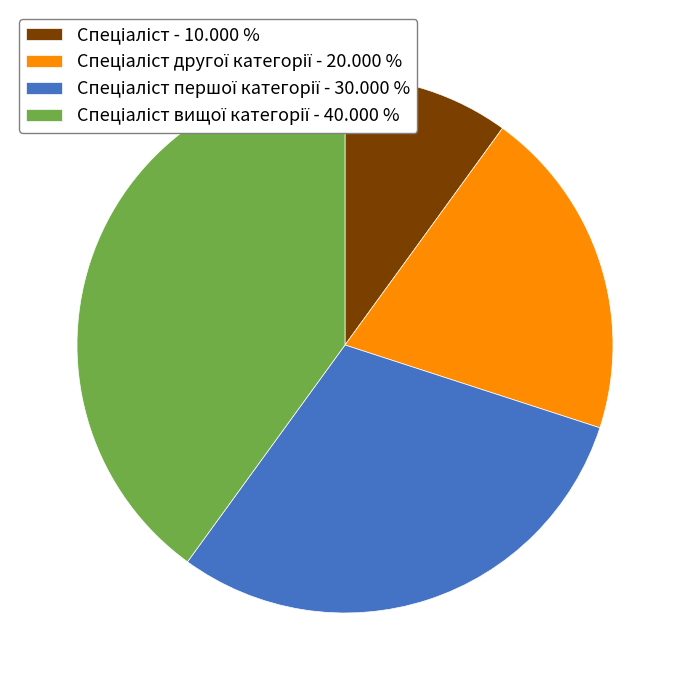

Is there a majority slice in this chart?

No